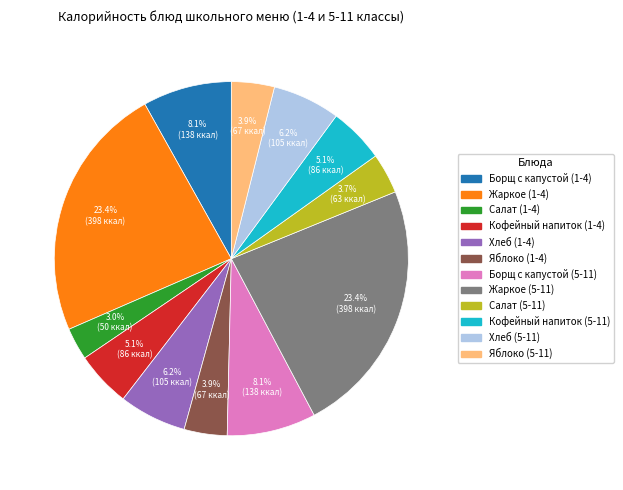

Is there any slice that represents more than half of the pie?

No